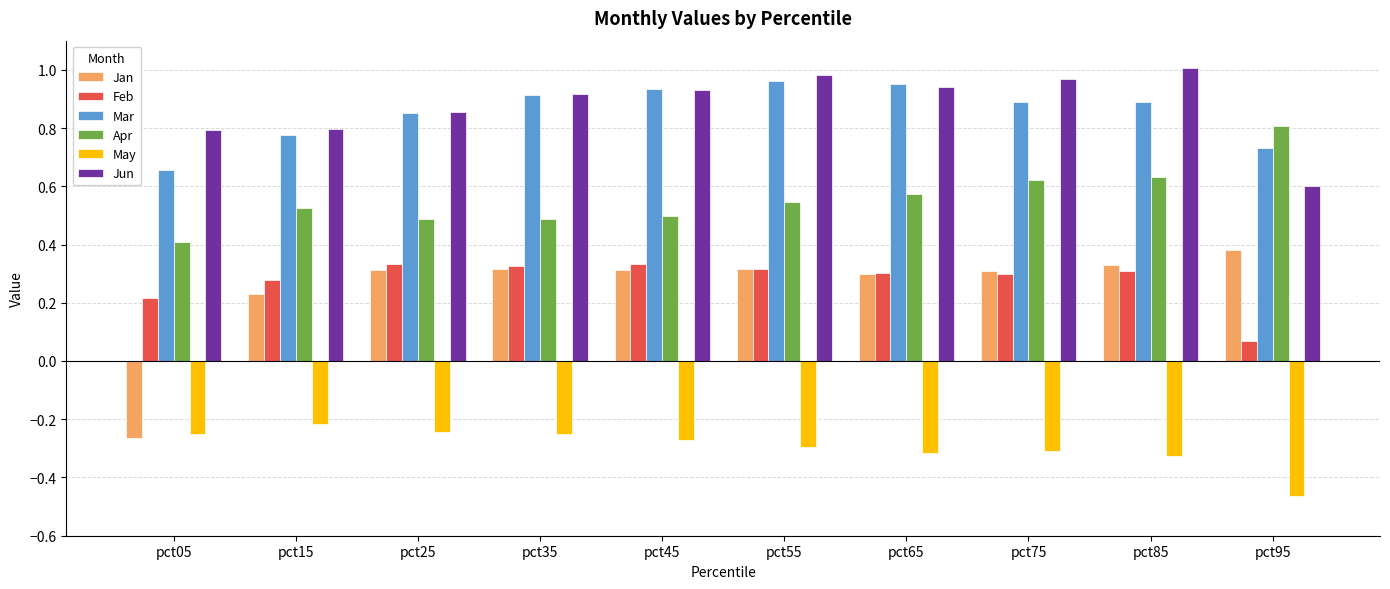

What is the total value across all series at pct05?

1.6